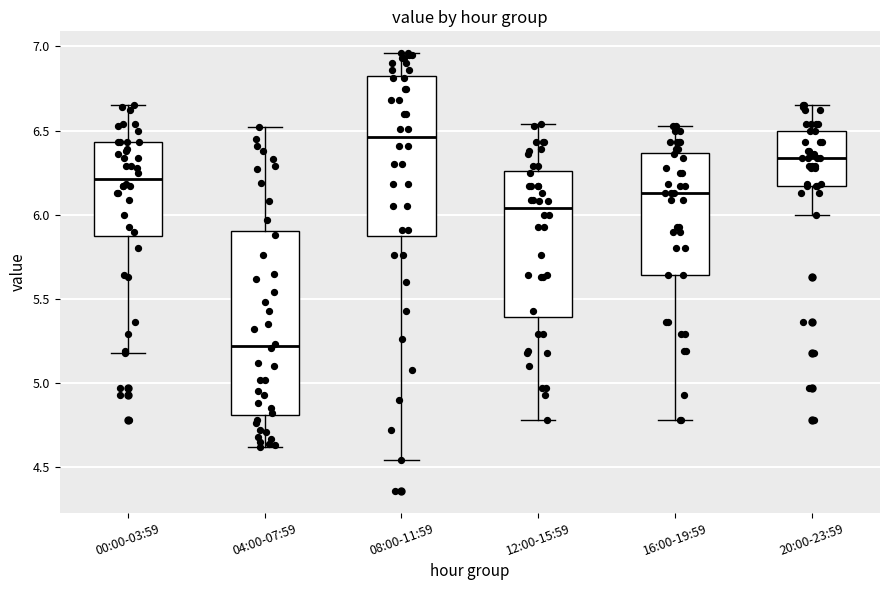

Reading left to right, transcribe this box plot: for each box, give where its median line is, the range the box spans, and where its two whiskers end, as read against the y-axis. The values are not printed on the chart, so give them approximately, as read against the axis.

00:00-03:59: median 6.20, box 5.90 to 6.45, whiskers 5.20 to 6.65
04:00-07:59: median 5.20, box 4.80 to 5.90, whiskers 4.60 to 6.50
08:00-11:59: median 6.45, box 5.85 to 6.80, whiskers 4.55 to 6.95
12:00-15:59: median 6.05, box 5.40 to 6.25, whiskers 4.80 to 6.55
16:00-19:59: median 6.15, box 5.65 to 6.35, whiskers 4.80 to 6.55
20:00-23:59: median 6.35, box 6.15 to 6.50, whiskers 6.00 to 6.65